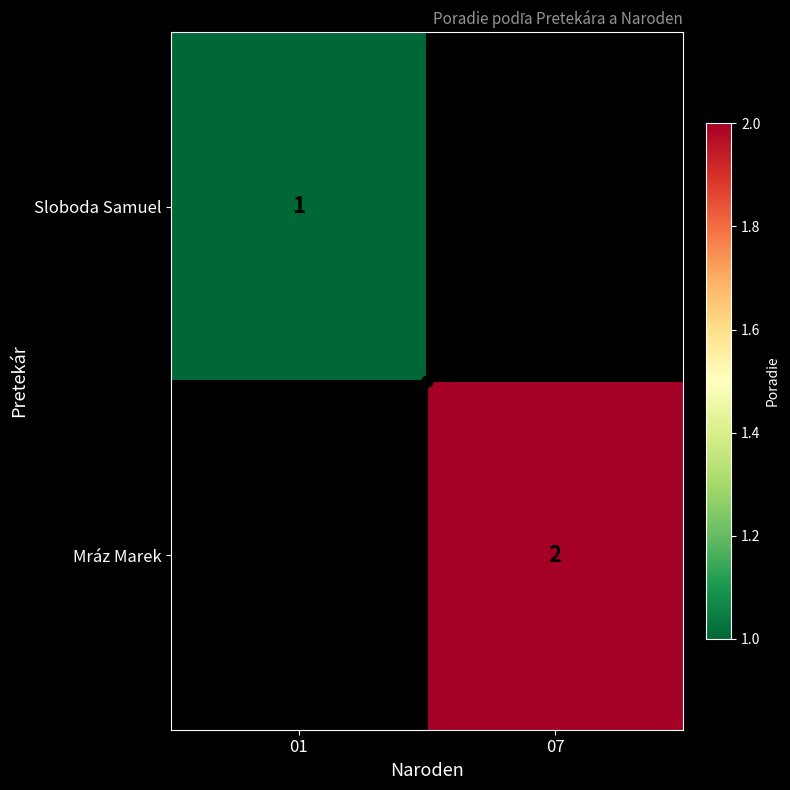

True or false: Mráz Marek has a value of 1 at 07.

False